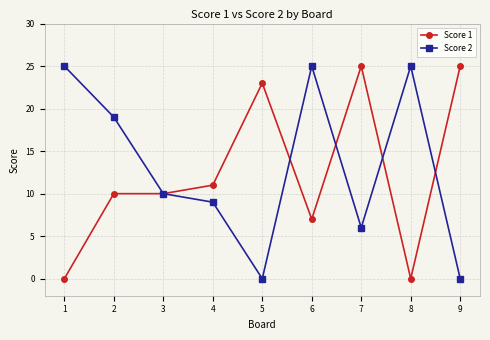

What are all the series names shown in the legend?

Score 1, Score 2